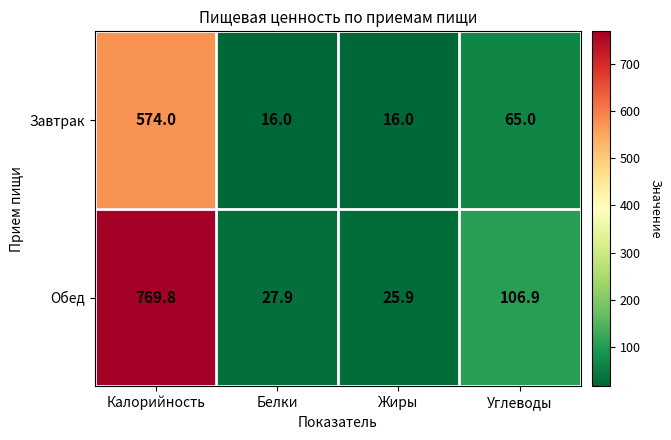

What is the difference between the maximum and minimum values in the Завтрак series?

558.0